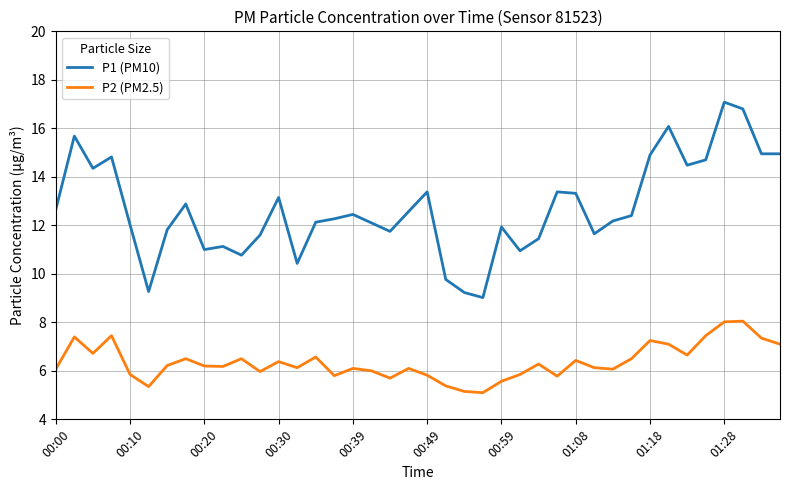

Rank the series by their average value, from lowest to highest.

P2 (PM2.5), P1 (PM10)